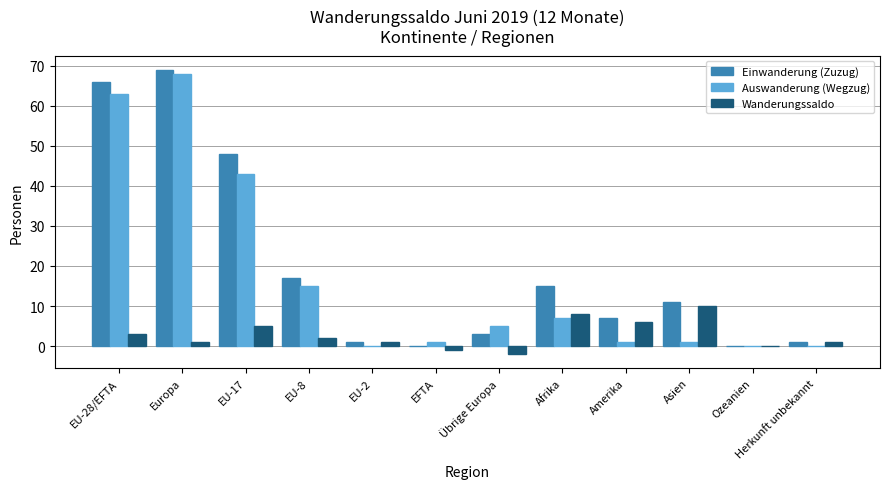

At which label does Wanderungssaldo reach its peak?

Asien